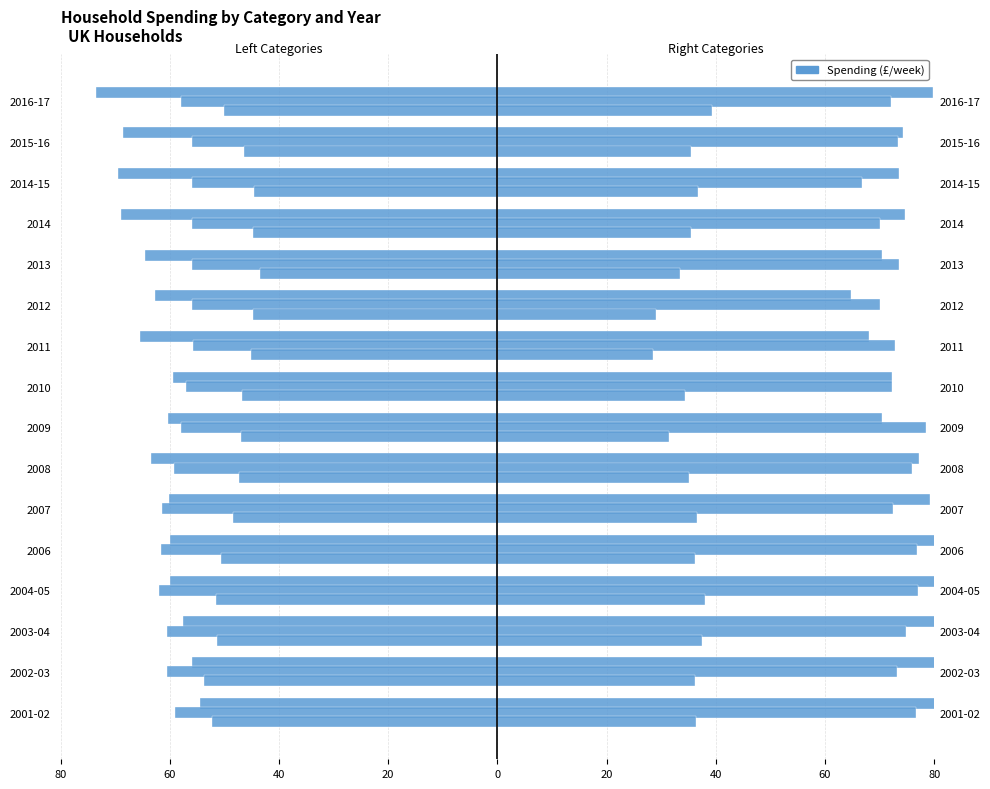

What is the smallest value displayed?

-73.5